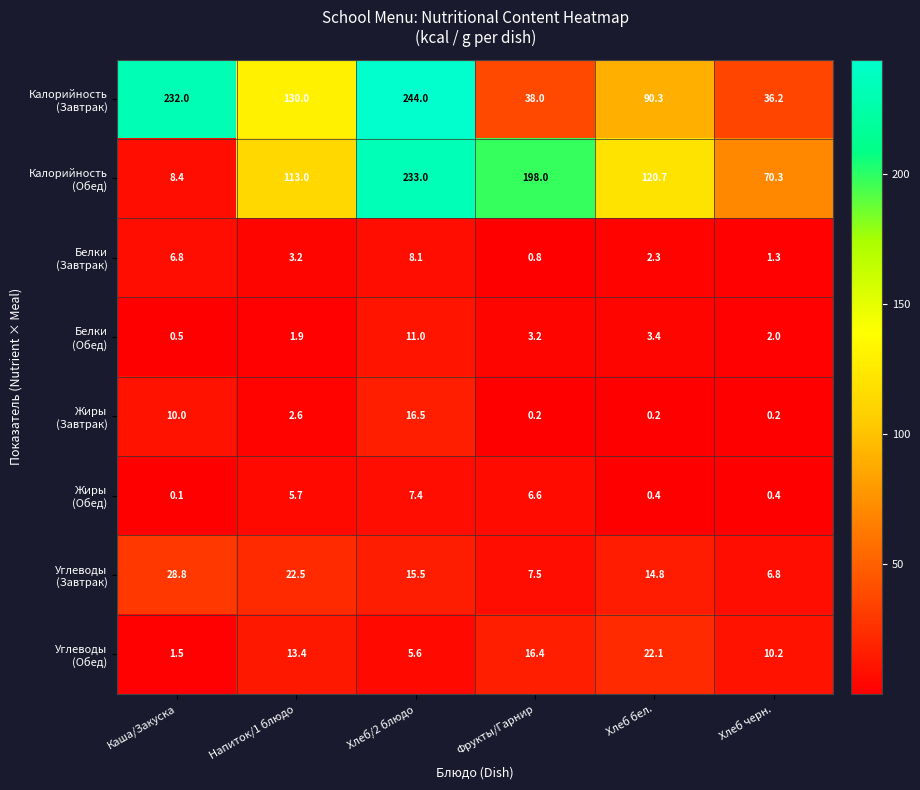

What is the maximum value shown in the chart?

244.0